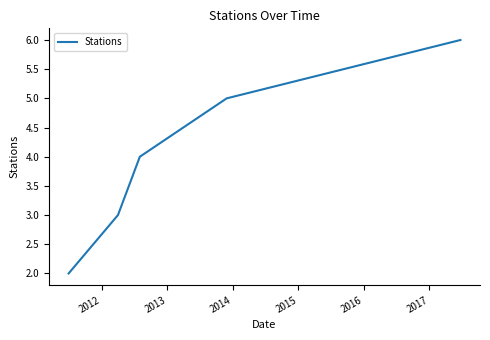

What is the difference between the second highest and minimum values?

3